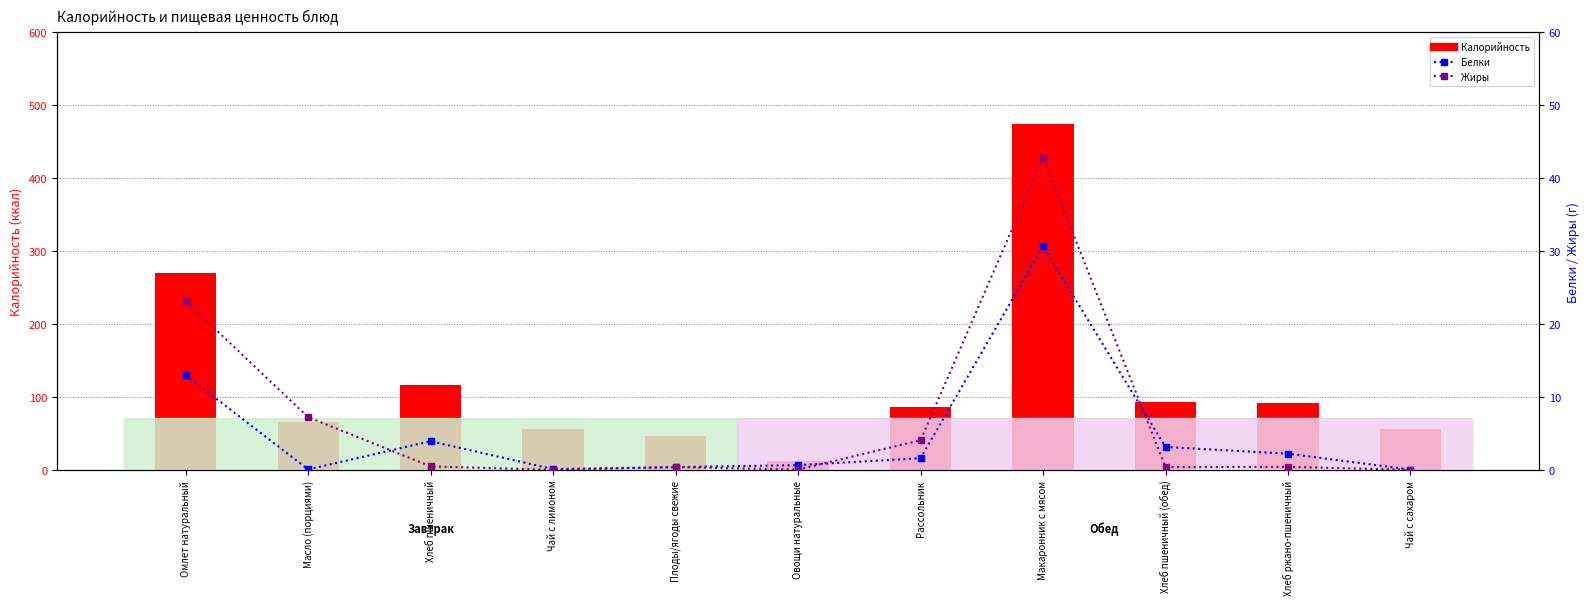

Are the bars grouped side by side (vs. stacked)?

Yes